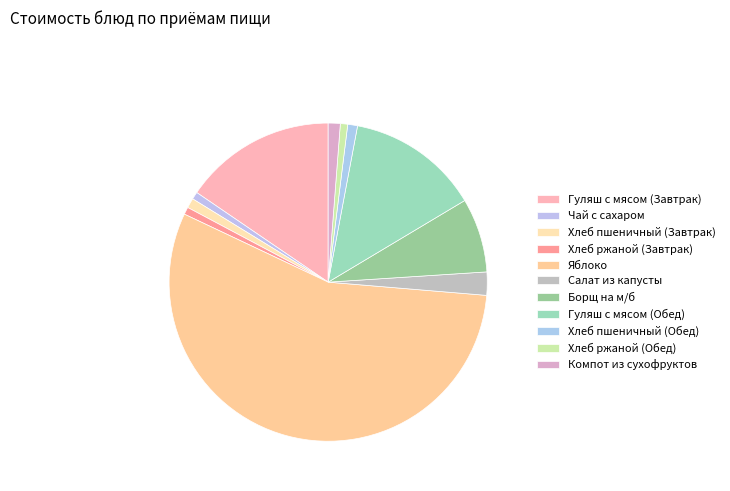

Is there a majority slice in this chart?

Yes